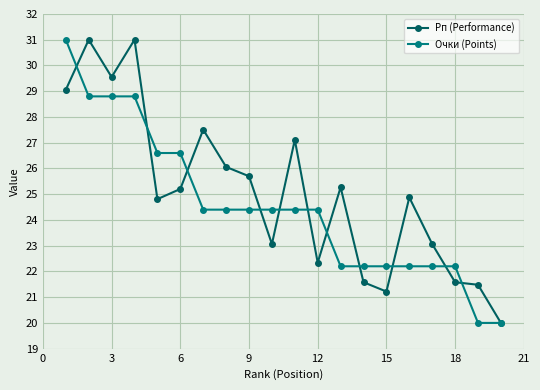

What is the smallest value displayed?

20.0